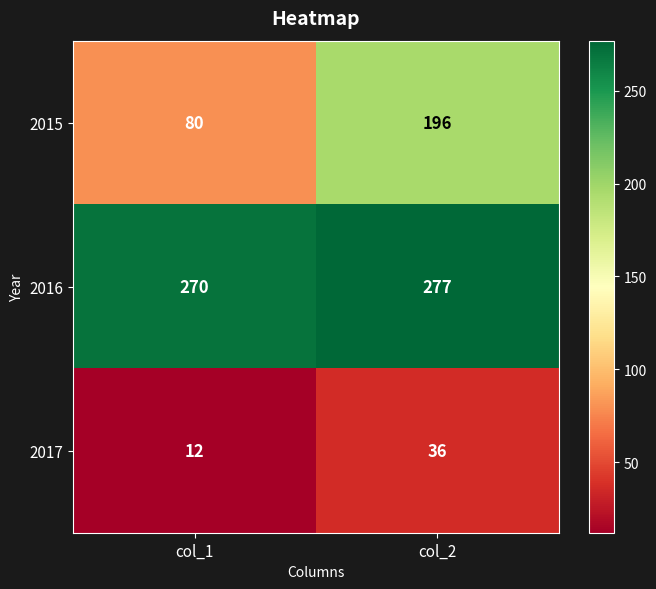

Reading left to right, what are all the values shown in this chart?

2015: 80	196
2016: 270	277
2017: 12	36